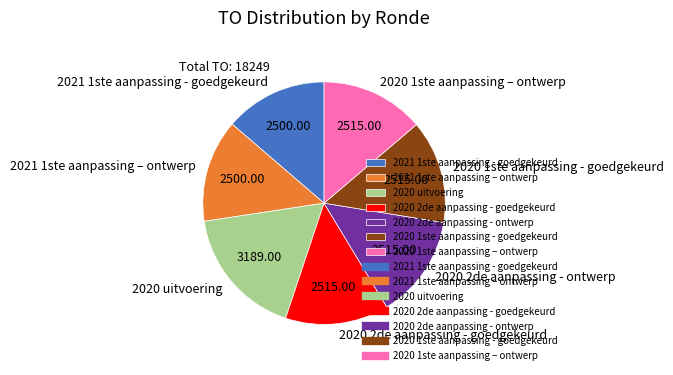

Is it true that 2020 2de aanpassing - goedgekeurd is 14% of the pie?

True